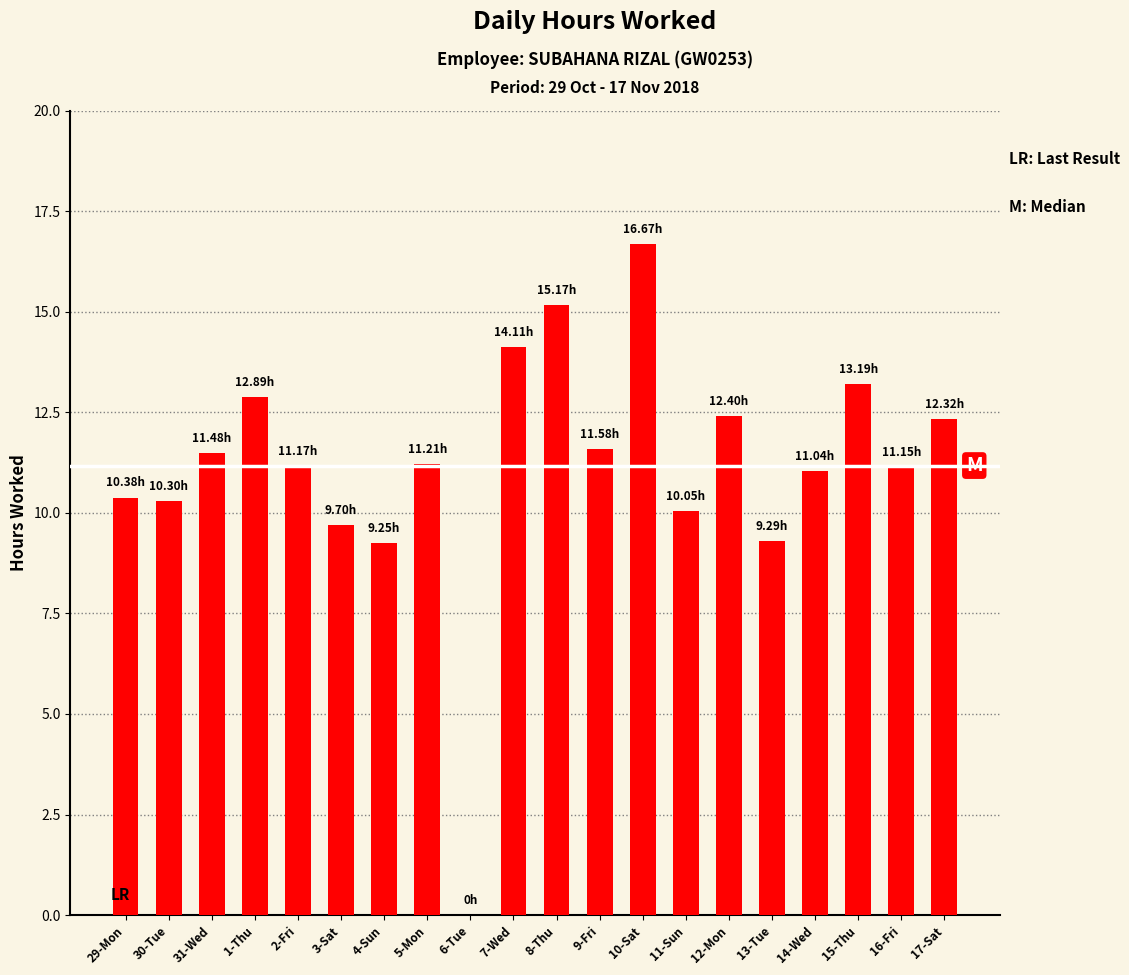

The value at 15-Thu is 8.6. True or false?

False